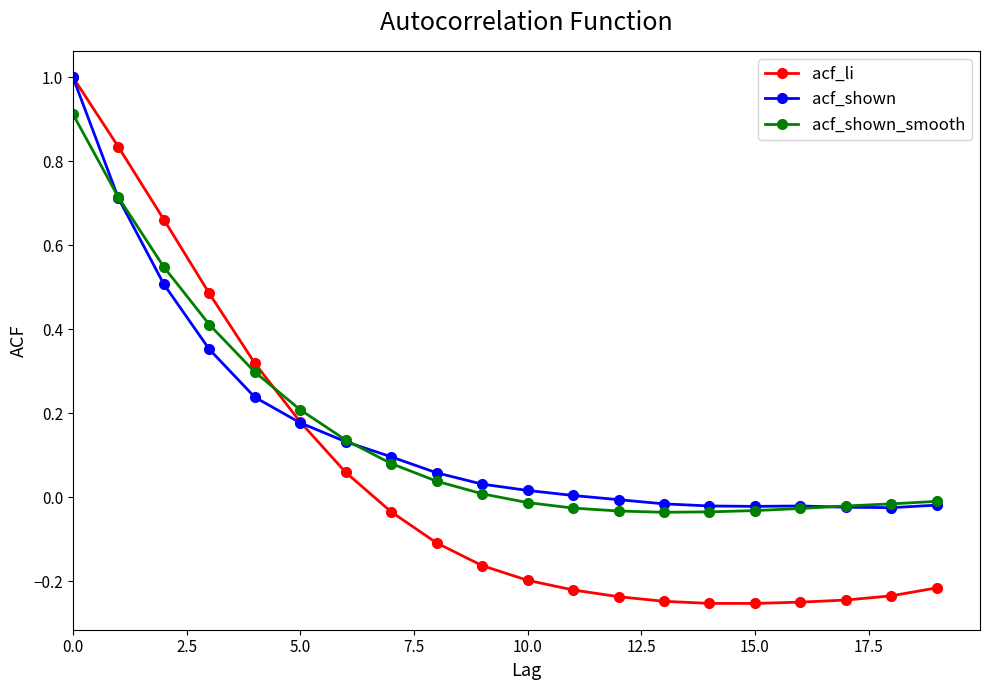

Which series has the widest spread of values?

acf_li